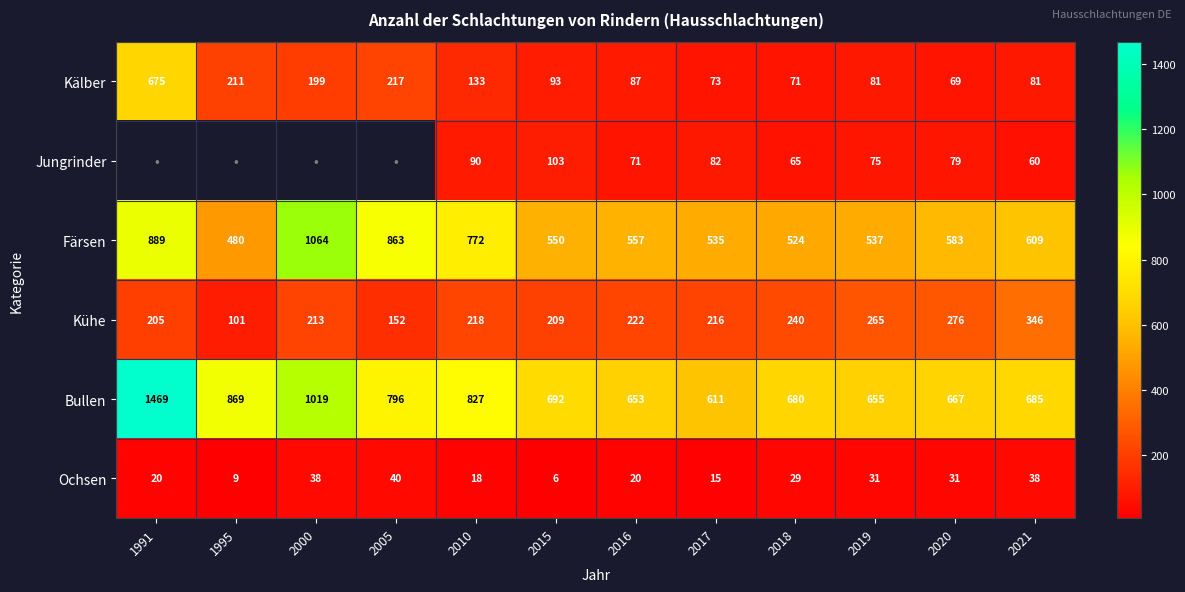

Which has a higher value, 2020 or 2018?

2018